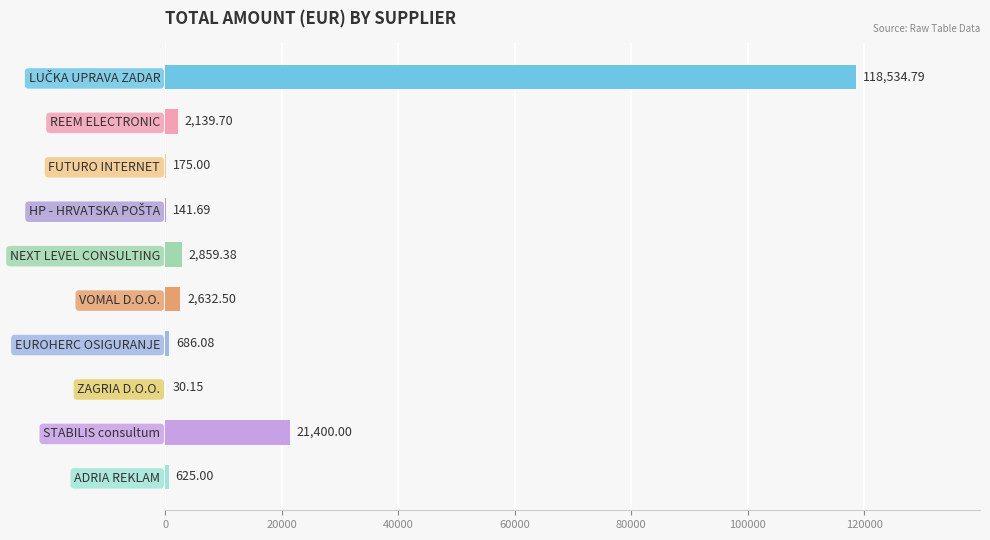

Between FUTURO INTERNET and STABILIS consultum, which is larger?

STABILIS consultum